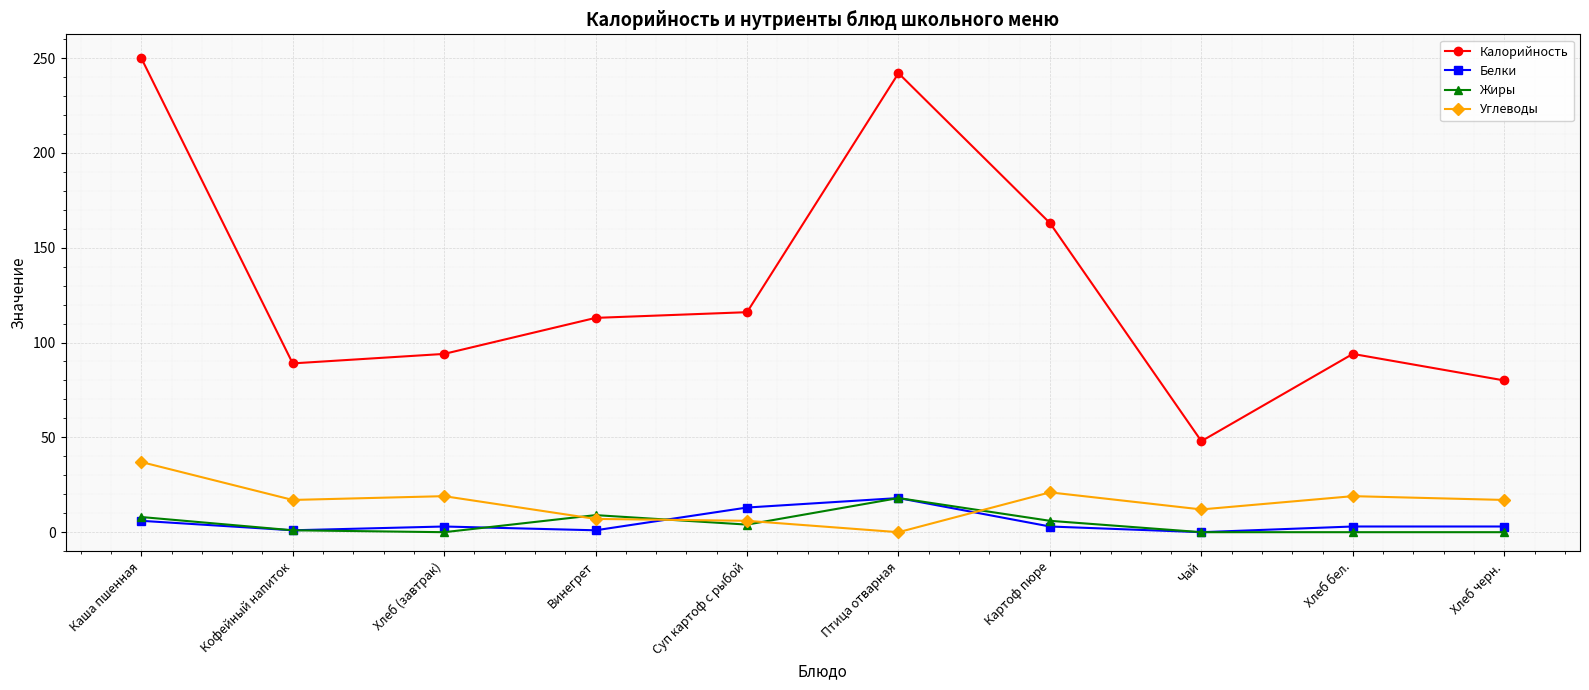

True or false: Калорийность and Белки cross at least once.

False